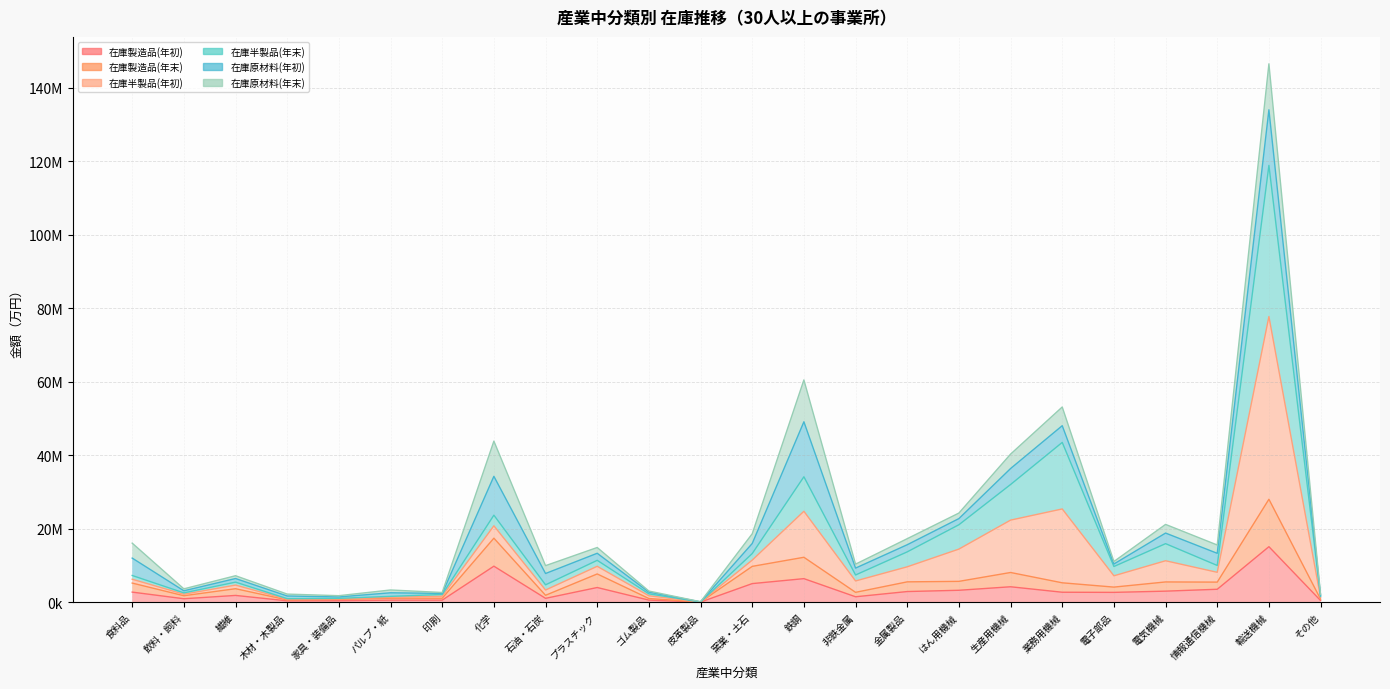

Is it true that 在庫製造品(年初) equals 2704558 at 窯業・土石?

False